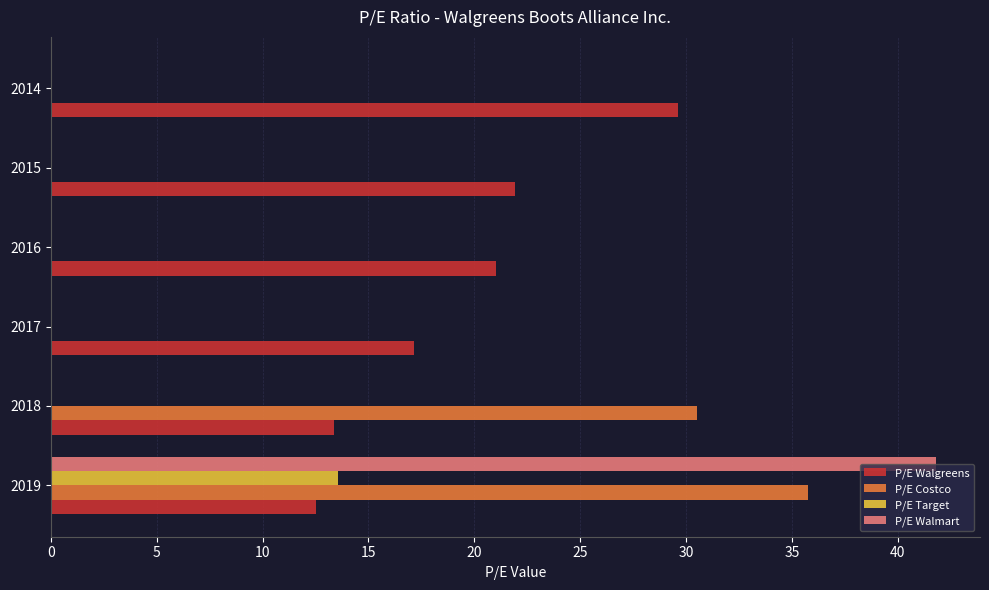

What are all the series names shown in the legend?

P/E Walgreens, P/E Costco, P/E Target, P/E Walmart